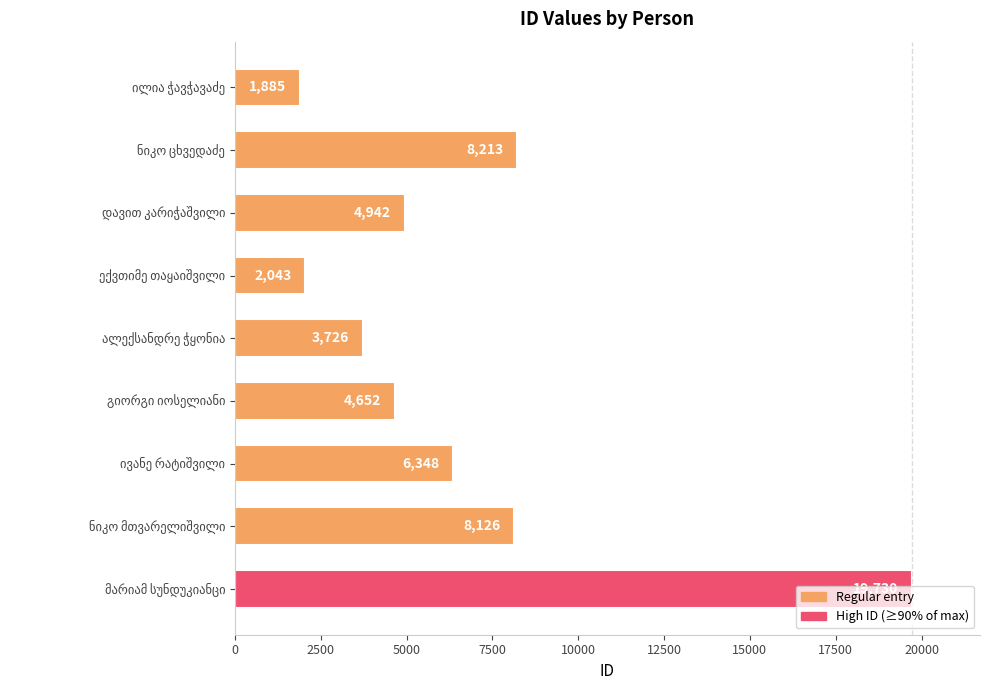

How many bars are there in total?

9